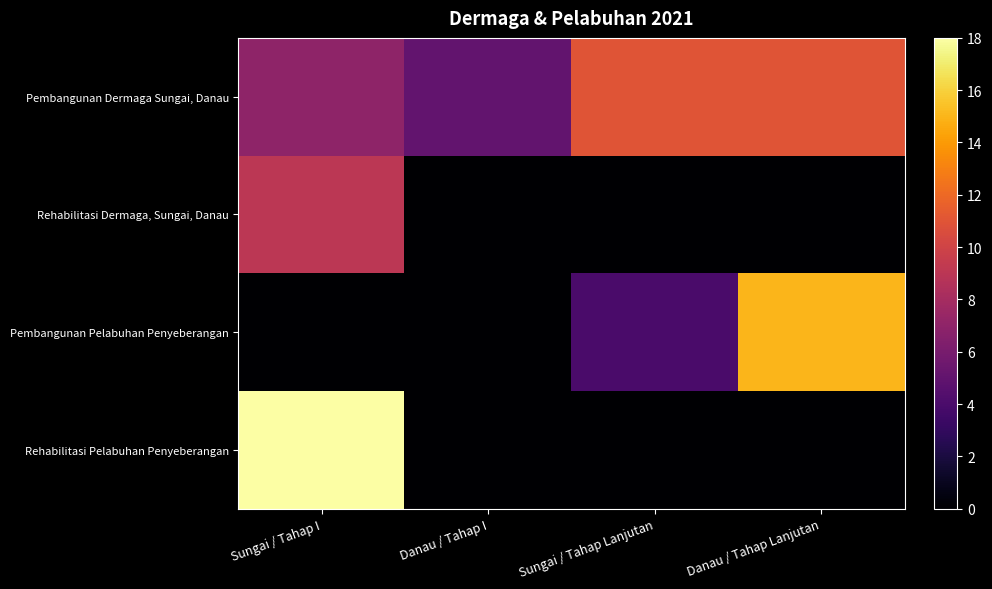

Which series has the largest total across all categories?

Pembangunan Dermaga Sungai, Danau